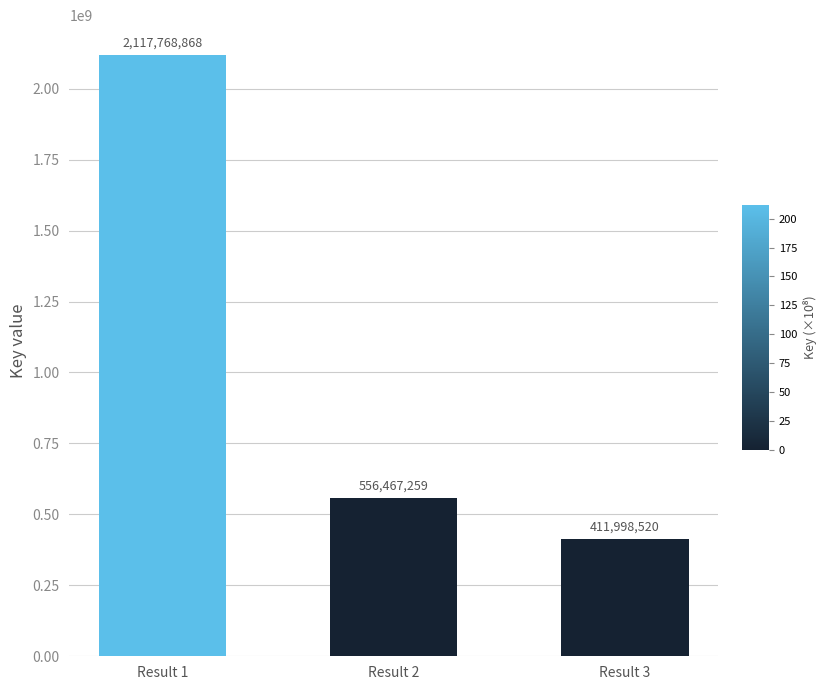

What is the difference between the maximum and minimum values?

1705770348